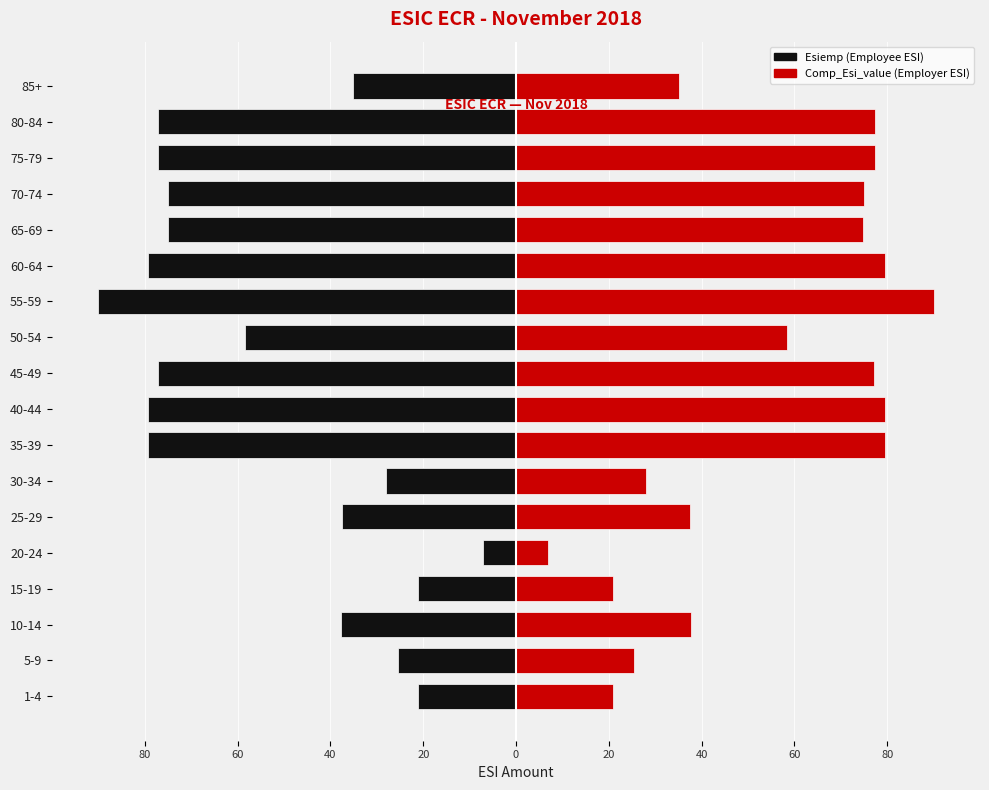

Which series has the widest spread of values?

Comp_Esi_value (Employer ESI)